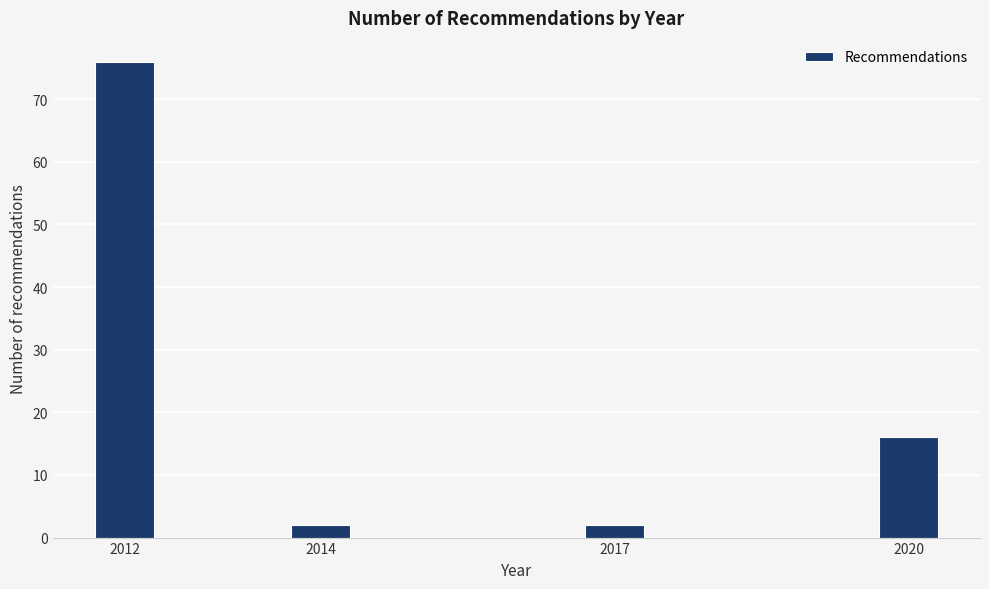

Reading right to left, transcribe all the data shown in this chart.

16	2	2	76